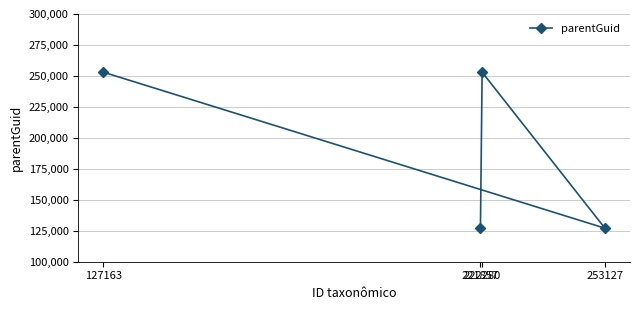

True or false: the data has more than 2 interior local peaks.

False